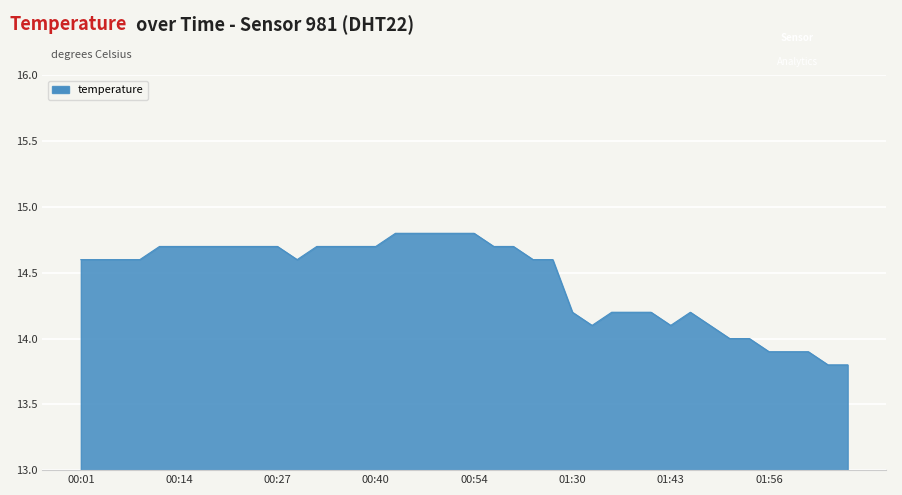

How many lines are shown in the chart?

1